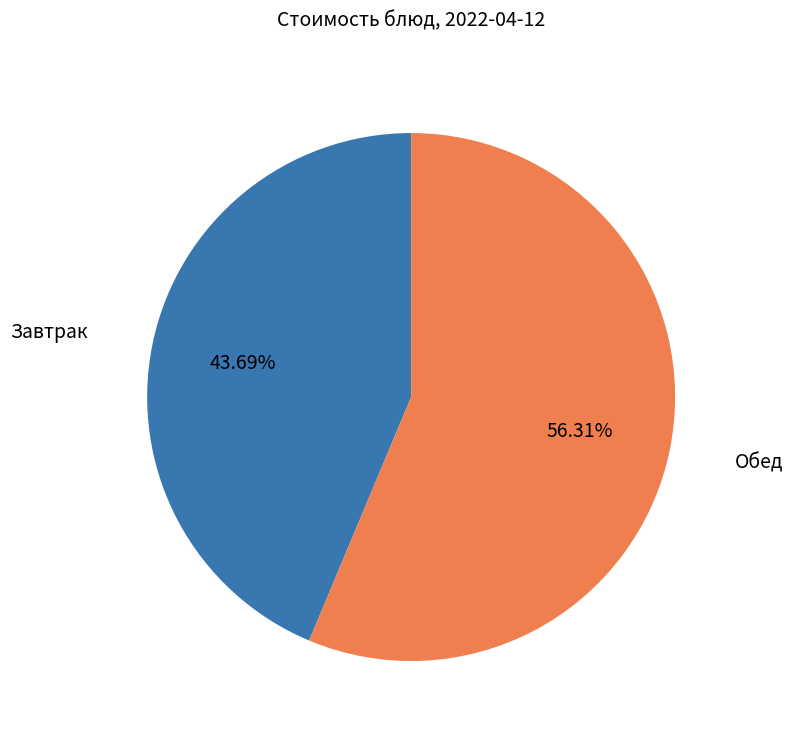

Does any single category account for the majority?

Yes